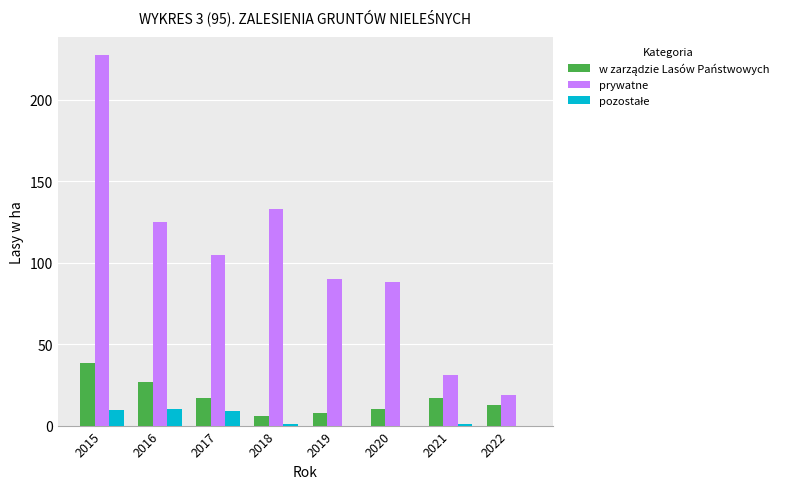

True or false: prywatne has a value of 124.8 at 2016.

True